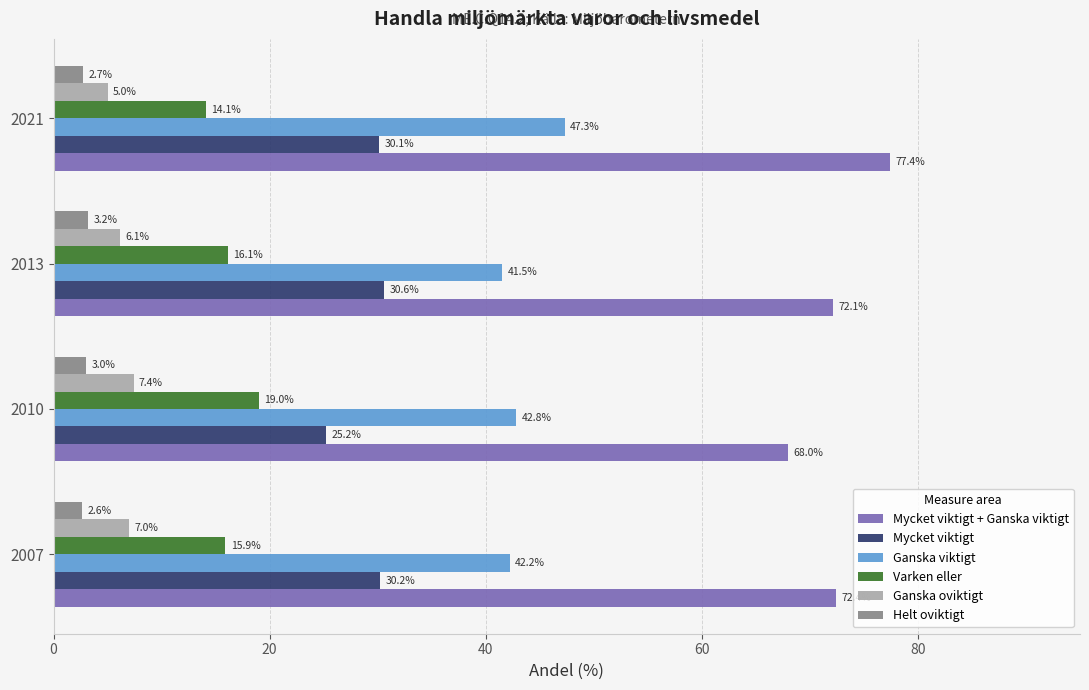

The value of Varken eller at 2021 is 6.5. True or false?

False